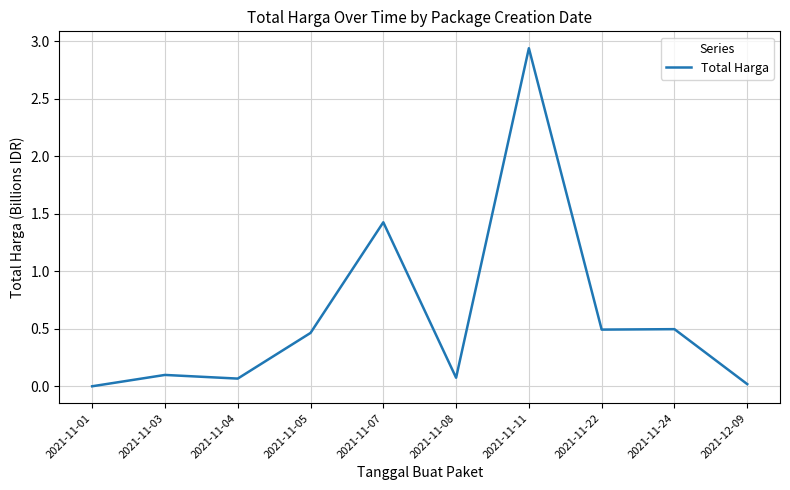

Which label corresponds to the largest value in the chart?

2021-11-11